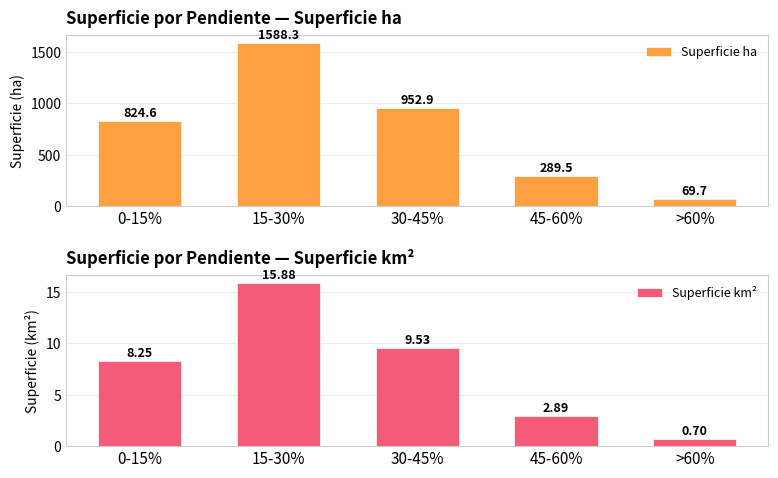

How many data points in Superficie ha are above 824?

3